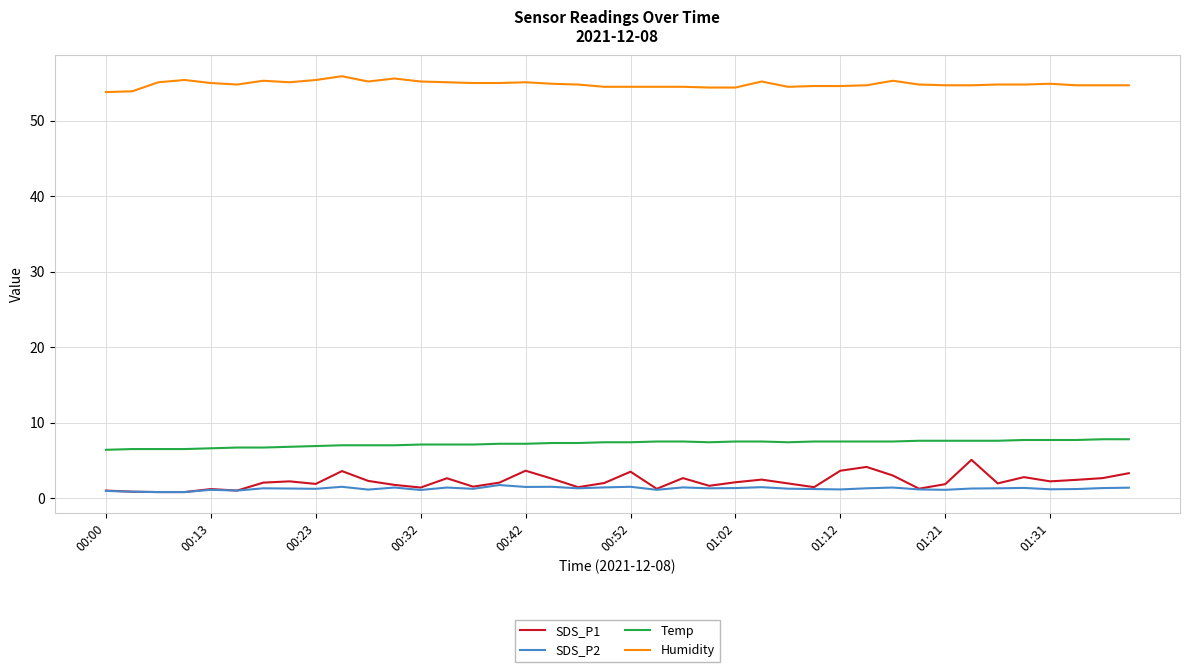

At how many categories does at least one series exceed 46?

40